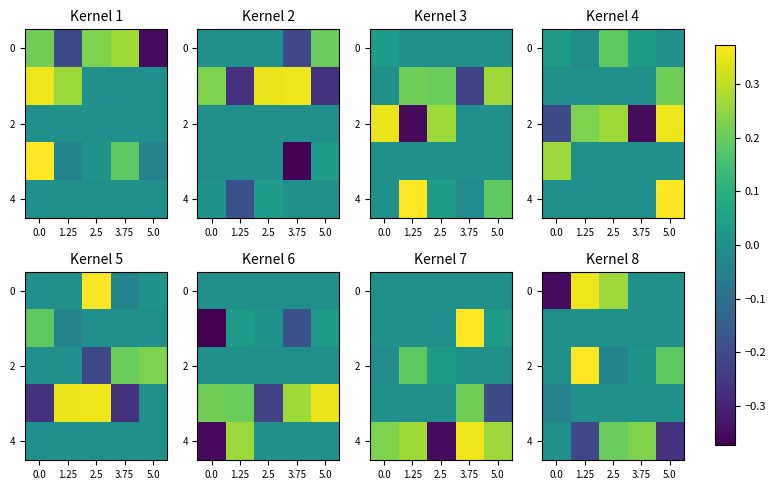

The value of 2 at 2.5 is -0.0. True or false?

True